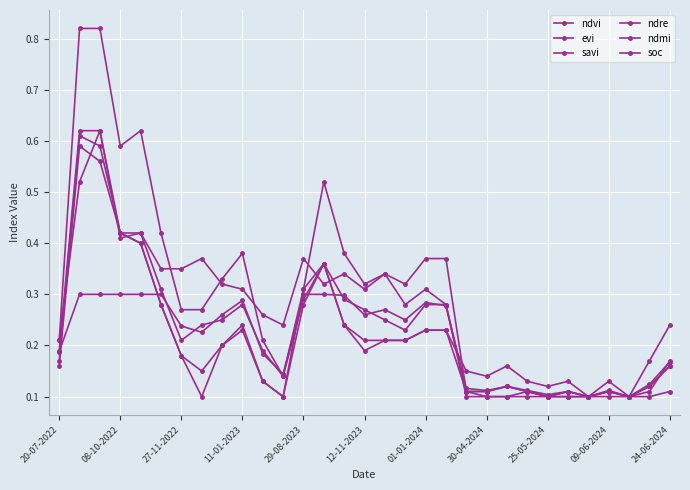

Does the chart have visible grid lines?

Yes